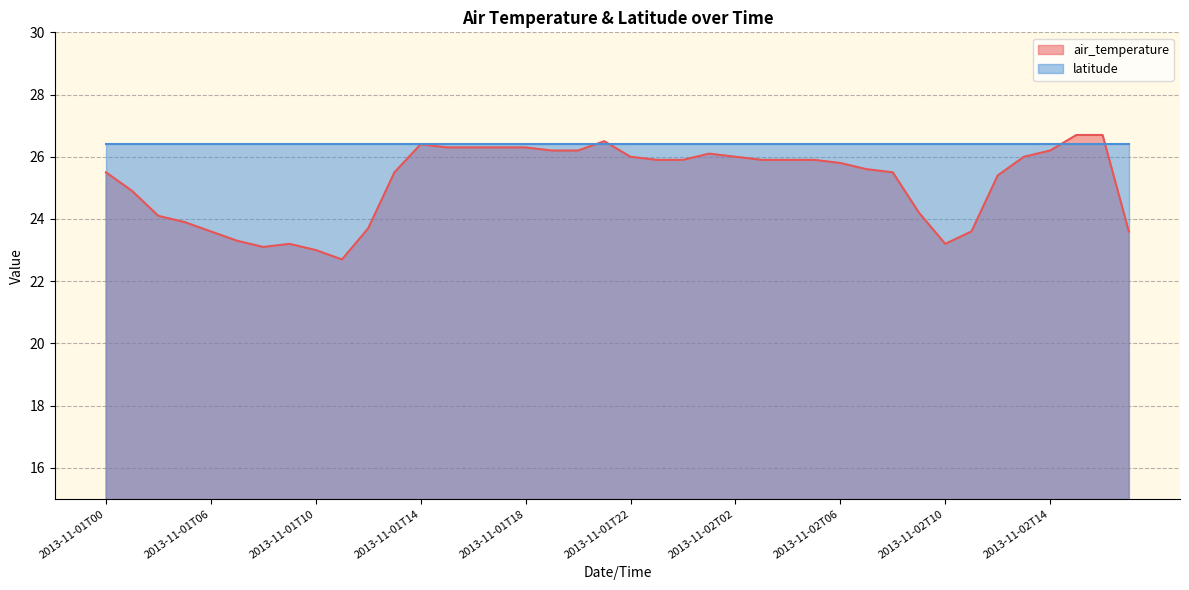

Reading left to right, what are all the values shown in this chart?

25.5	24.9	24.1	23.9	23.6	23.3	23.1	23.2	23.0	22.7	23.7	25.5	26.4	26.3	26.3	26.3	26.3	26.2	26.2	26.5	26.0	25.9	25.9	26.1	26.0	25.9	25.9	25.9	25.8	25.6	25.5	24.2	23.2	23.6	25.4	26.0	26.2	26.7	26.7	23.6